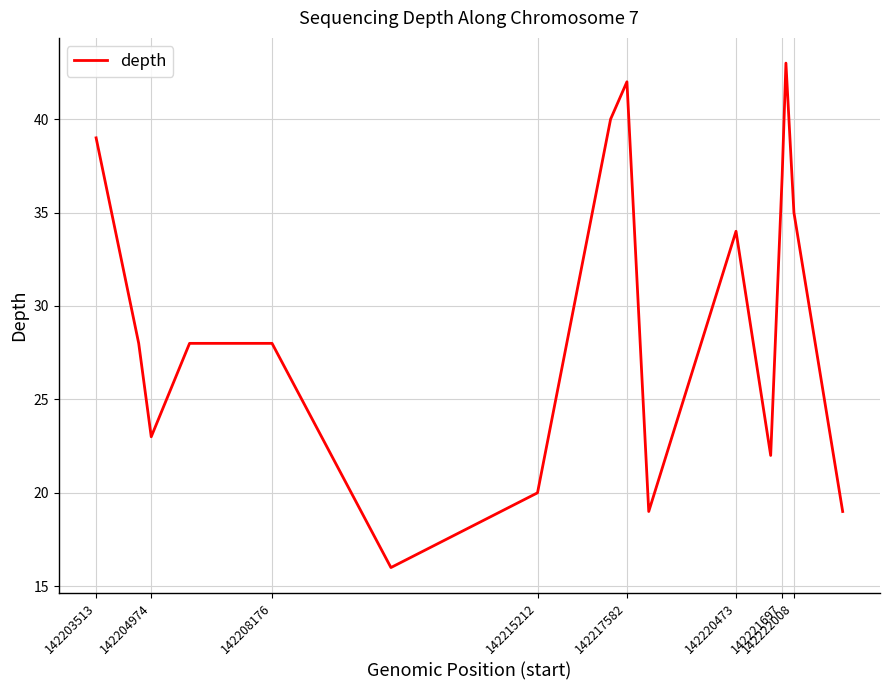

What is the difference between the maximum and minimum values?

27